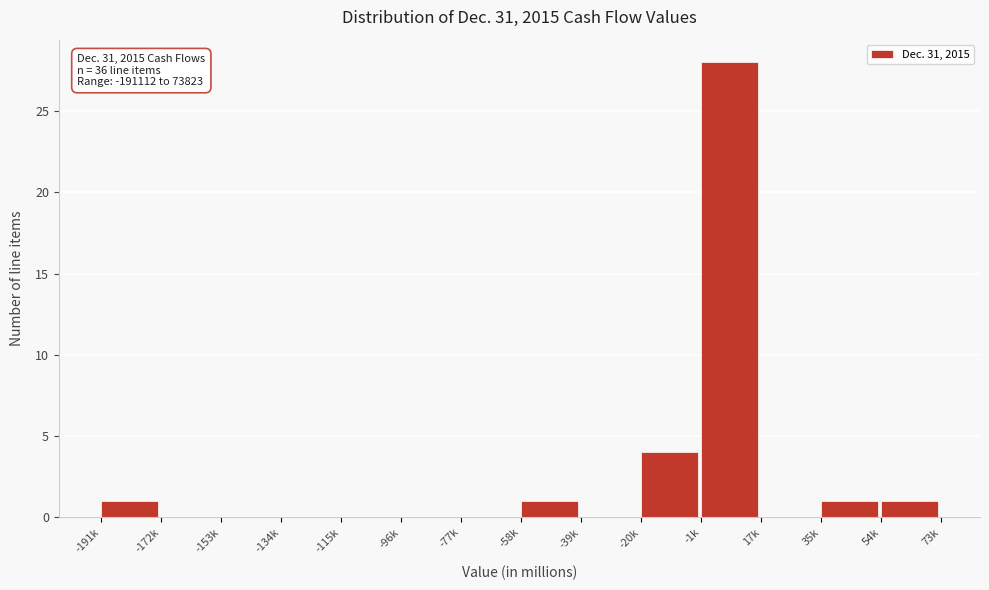

Reading left to right, what are all the values shown in this chart?

-191k=1	-172k=0	-153k=0	-134k=0	-115k=0	-96k=0	-77k=0	-58k=1	-39k=0	-20k=4	-1k=28	17k=0	35k=1	54k=1